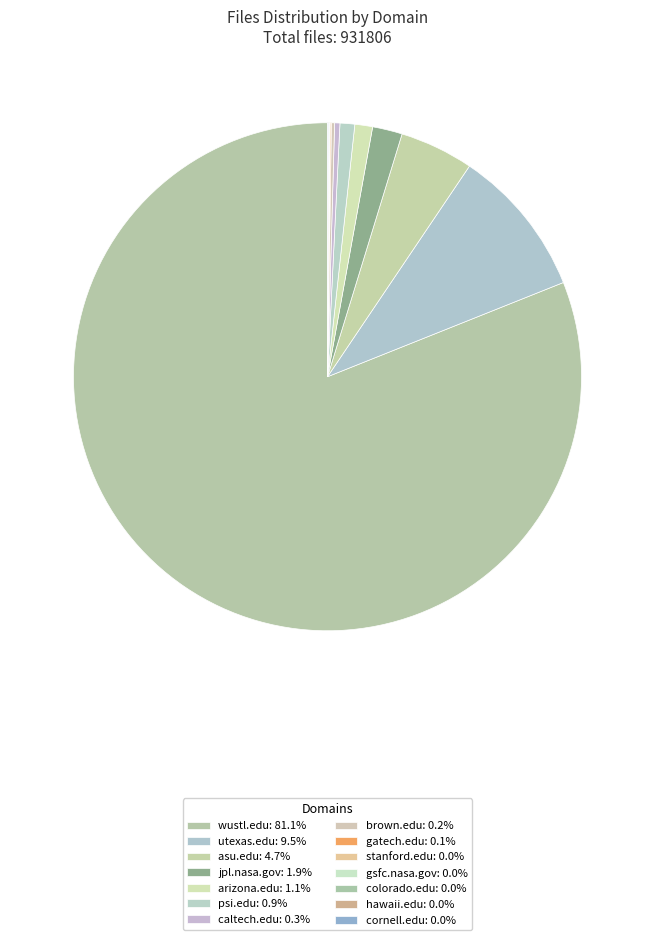

To the nearest percent, what is the average slice percentage?

7%